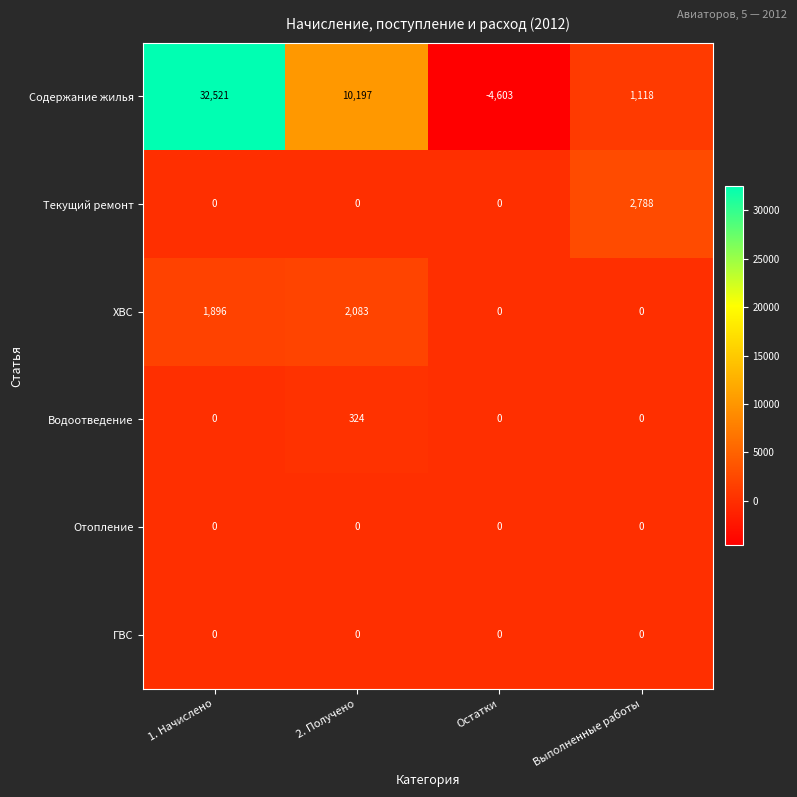

What is the difference between the highest and lowest values at 2. Получено?

10197